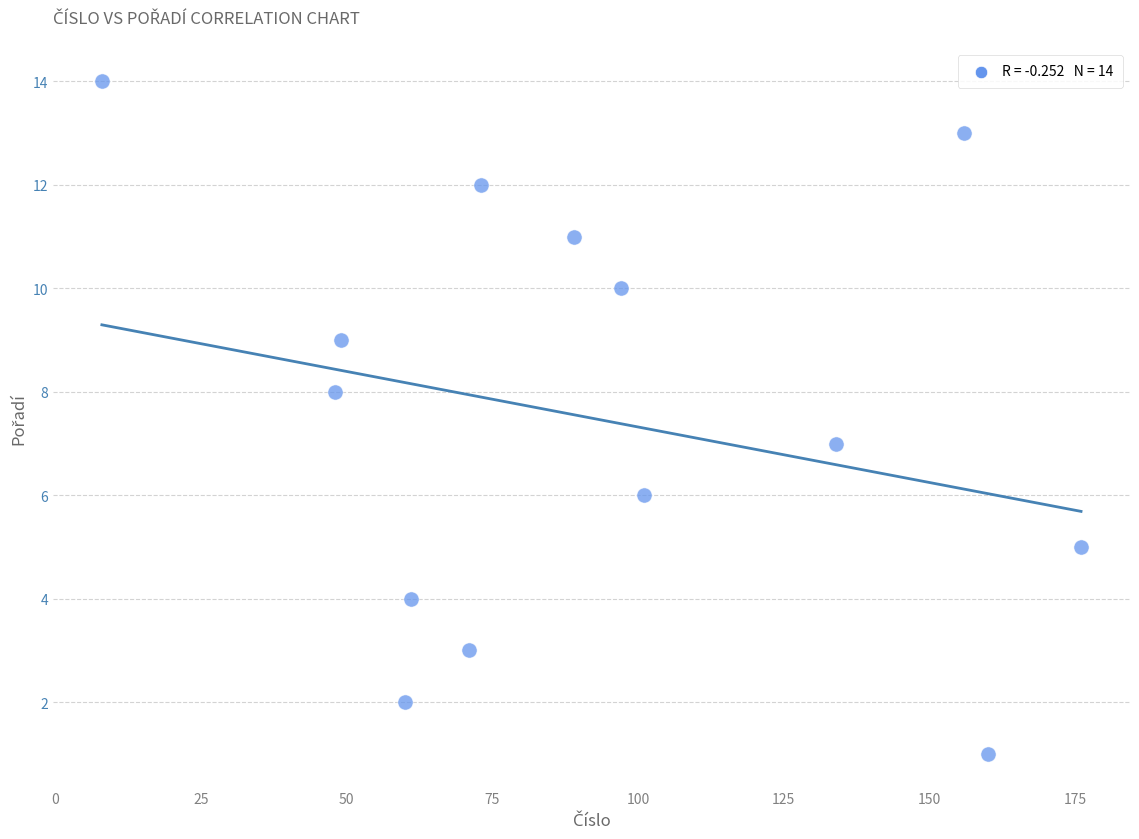

What is the range of X values (max minus min)?

168